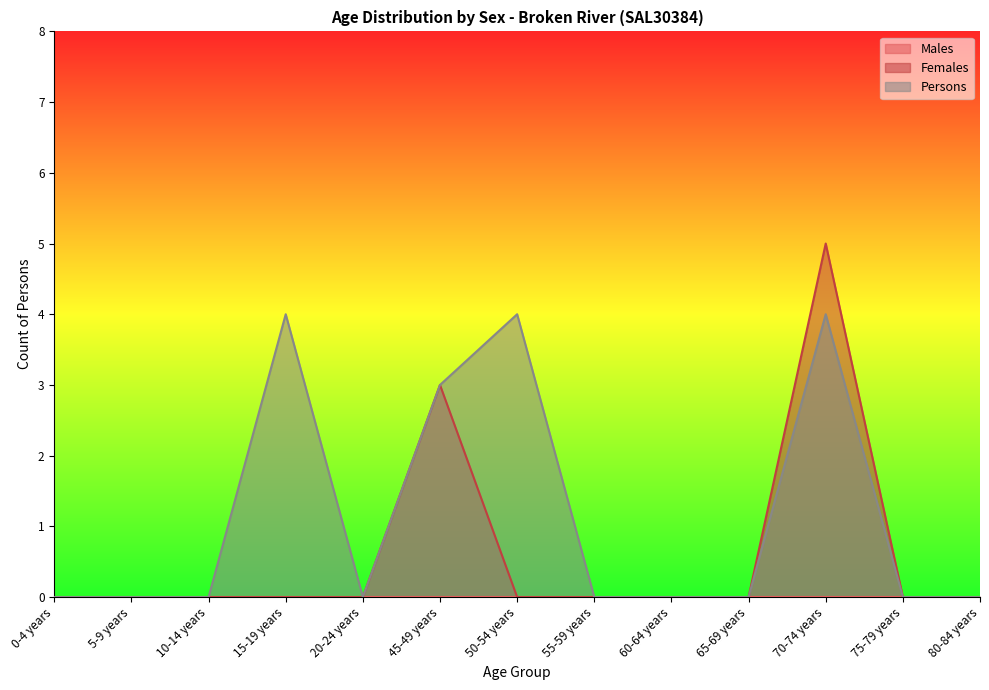

Rank the categories by Persons value from lowest to highest.

0-4 years, 5-9 years, 10-14 years, 20-24 years, 55-59 years, 60-64 years, 65-69 years, 75-79 years, 80-84 years, 45-49 years, 15-19 years, 50-54 years, 70-74 years